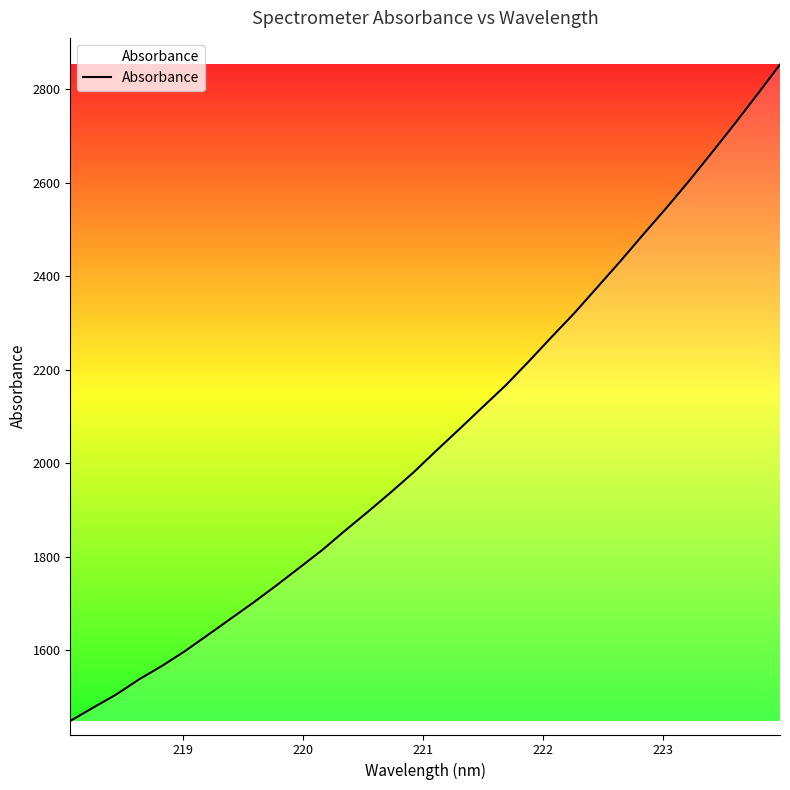

What is the difference between the maximum and minimum values?

1402.8